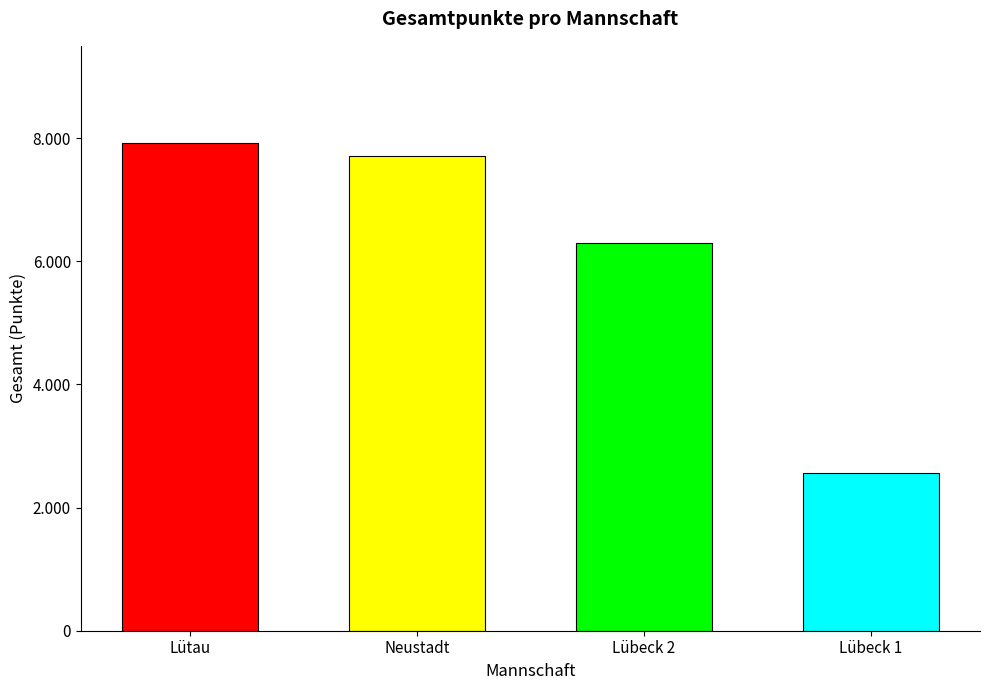

What is the change in value from Lütau to Neustadt?

-211